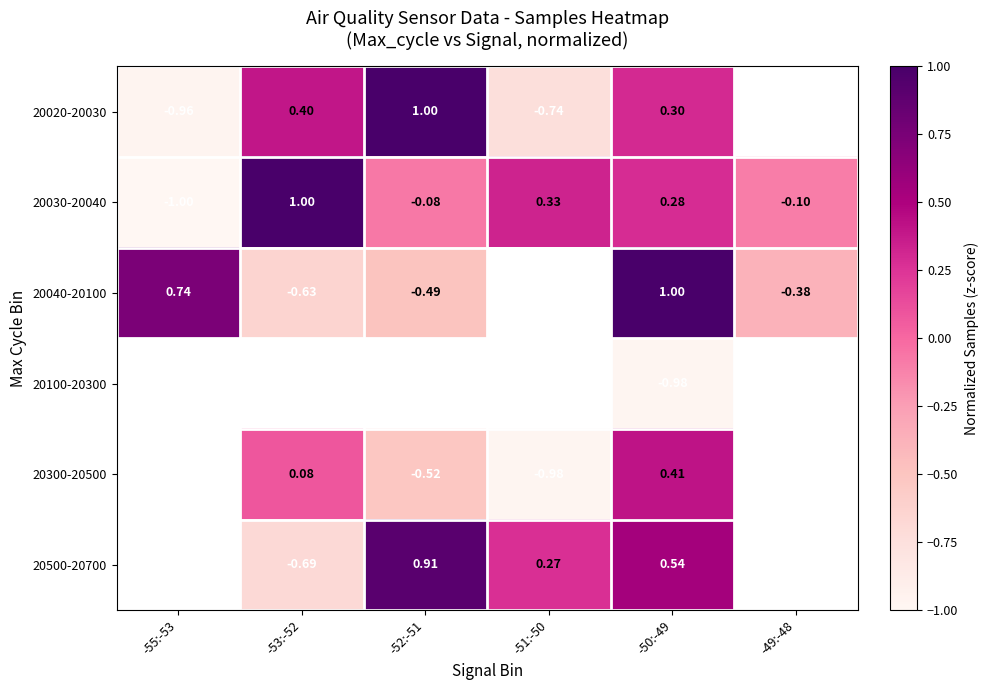

Which series changed the most between -53:-52 and -49:-48?

20030-20040